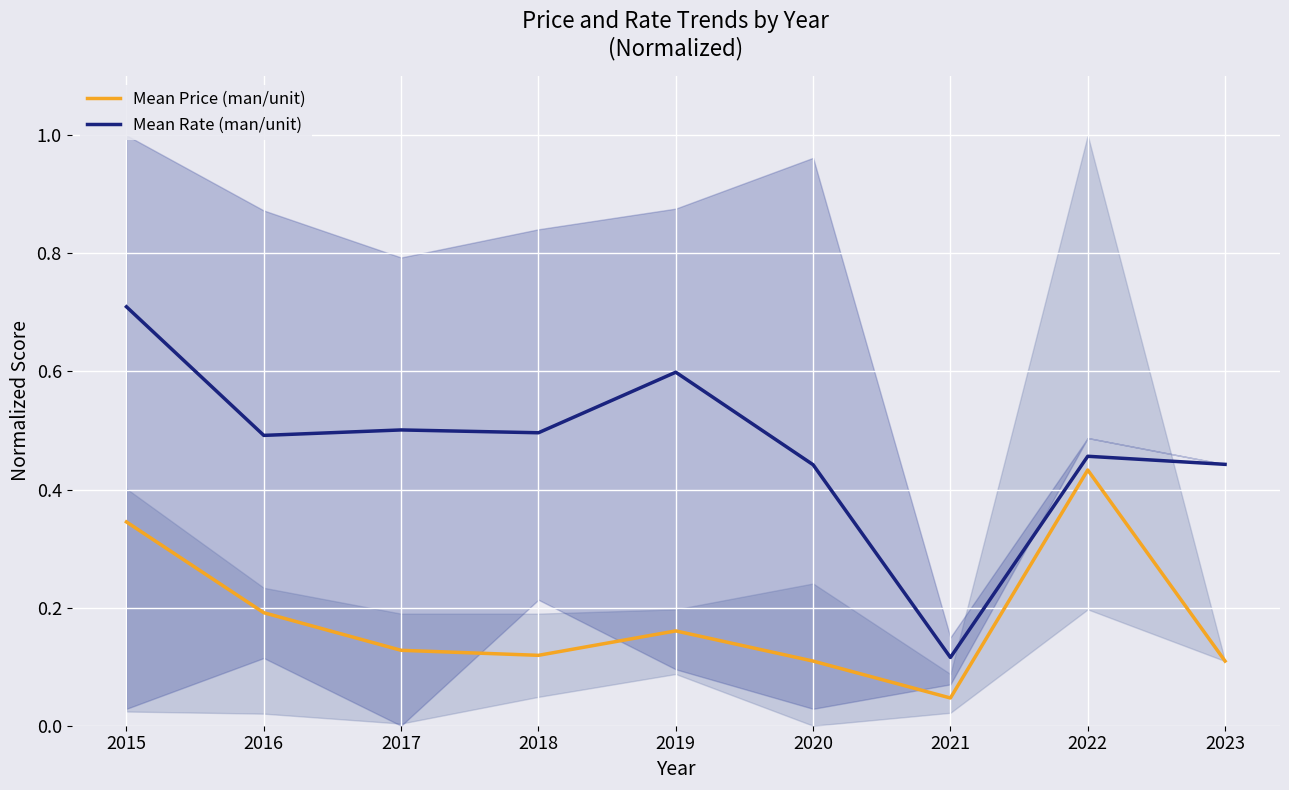

Which has a higher value, 2015 or 2016?

2015